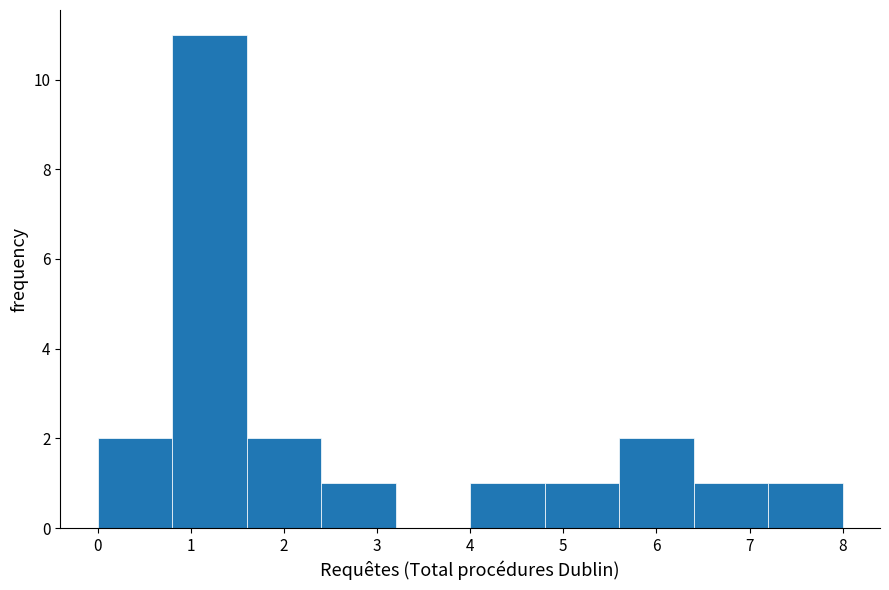

Reading left to right, list every bar in this chart as the range it spans on the x-axis followed by its height. The values are not printed on the chart, so give them approximately, as read against the axis.

0.0 to 0.8: 2
0.8 to 1.6: 11
1.6 to 2.4: 2
2.4 to 3.2: 1
3.2 to 4.0: 0
4.0 to 4.8: 1
4.8 to 5.6: 1
5.6 to 6.4: 2
6.4 to 7.2: 1
7.2 to 8.0: 1